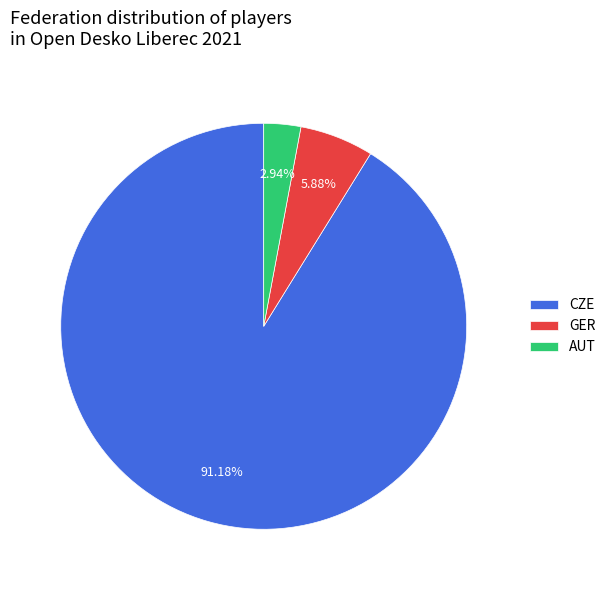

Approximately how many times larger is the value at GER compared to AUT?

2.0